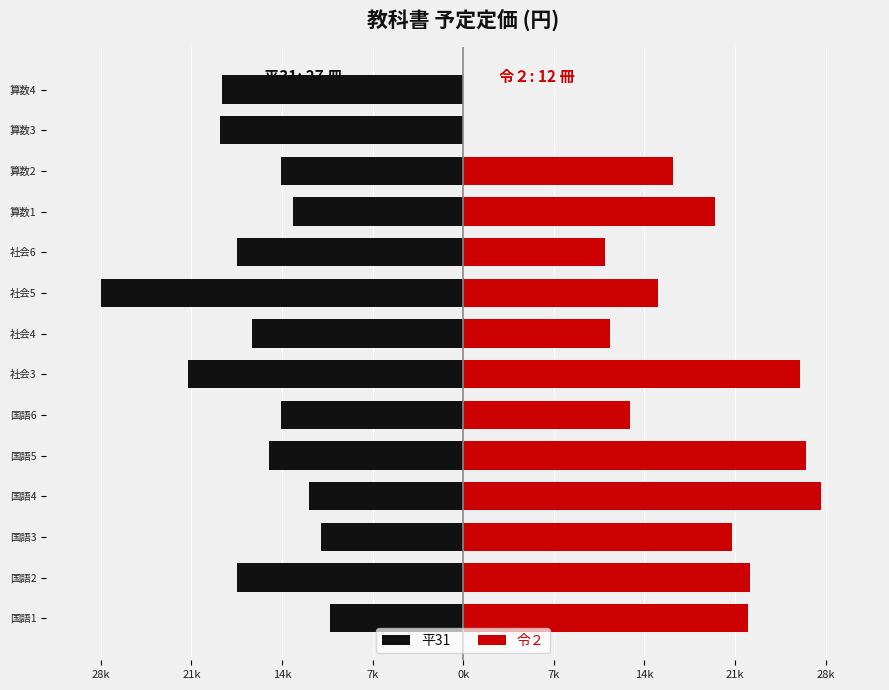

Reading right to left, extract all data points from this chart.

平31: -18739	-18936	-14202	-13216	-17612	-28219	-16411	-21414	-14159	-15147	-12019	-11031	-17616	-10372
令２: 0	0	16346	19577	11024	15206	11404	26230	12982	26729	27833	20901	22367	22184